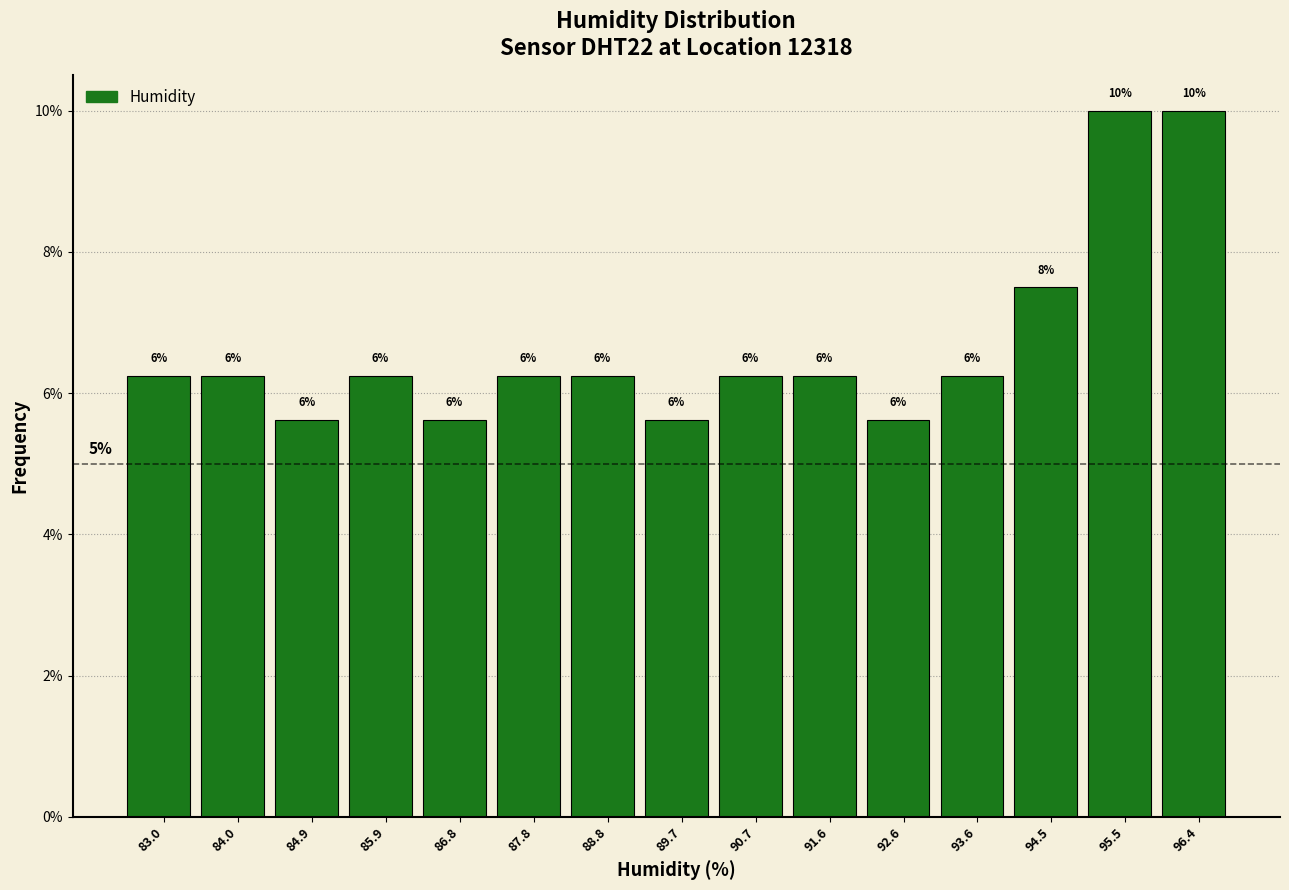

Are the bars horizontal?

No